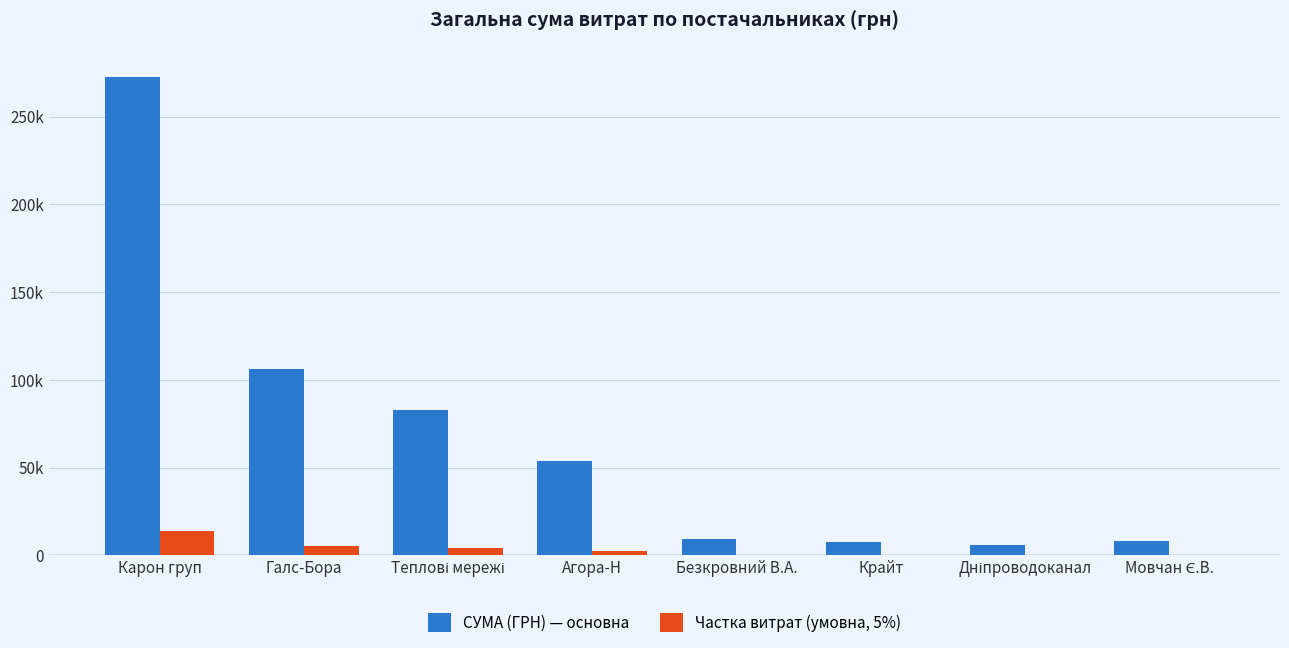

Are the bars grouped side by side (vs. stacked)?

Yes